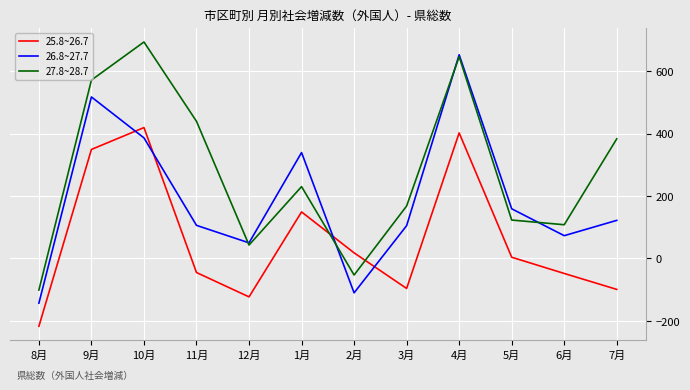

Is the value of 26.8~27.7 at 4月 greater than the value of 27.8~28.7 at 7月?

Yes